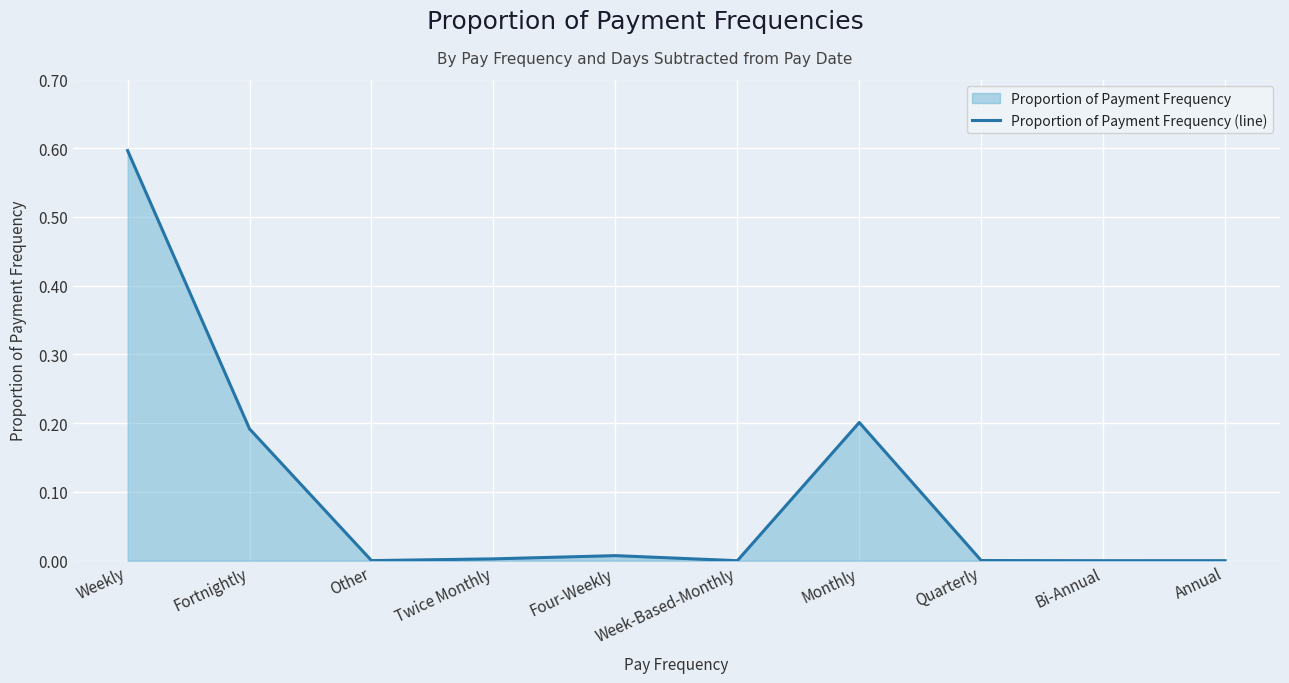

Which label corresponds to the largest value in the chart?

Weekly